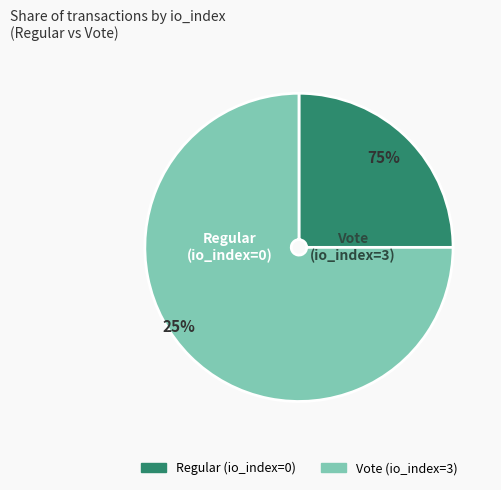

How many segments does this pie chart have?

2